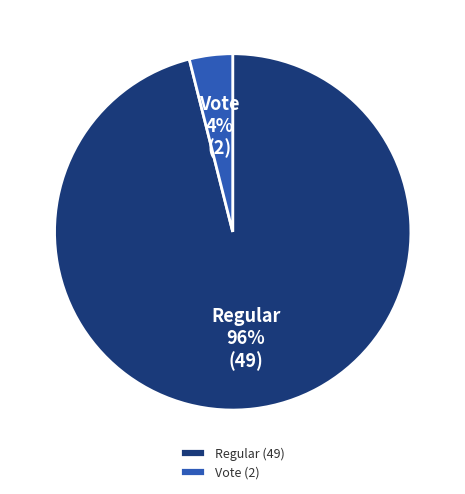

Rank the categories by value from lowest to highest.

Vote, Regular